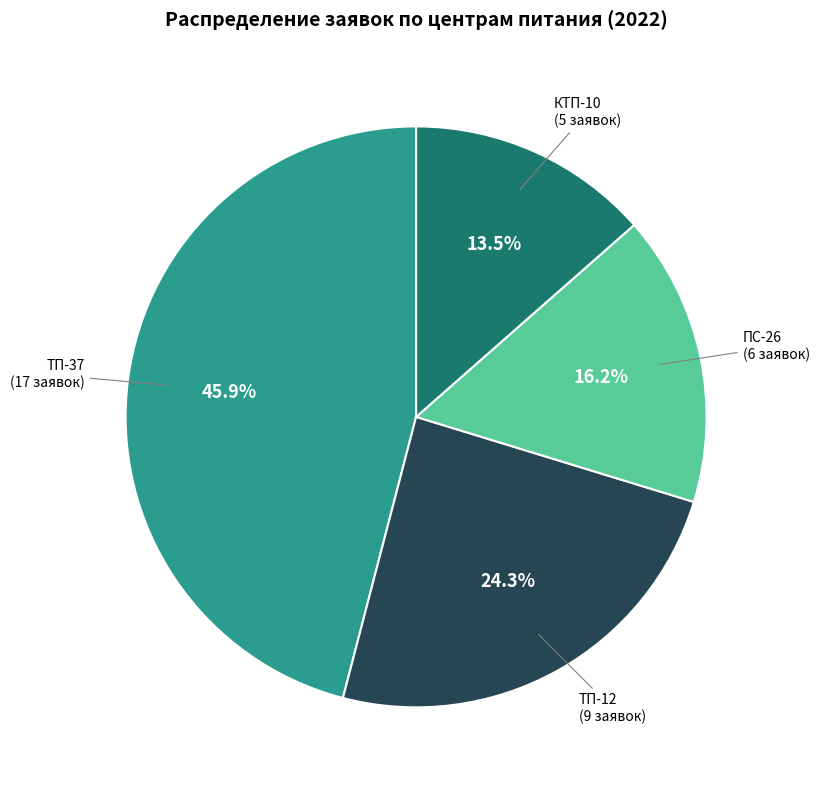

Does any single category account for the majority?

No